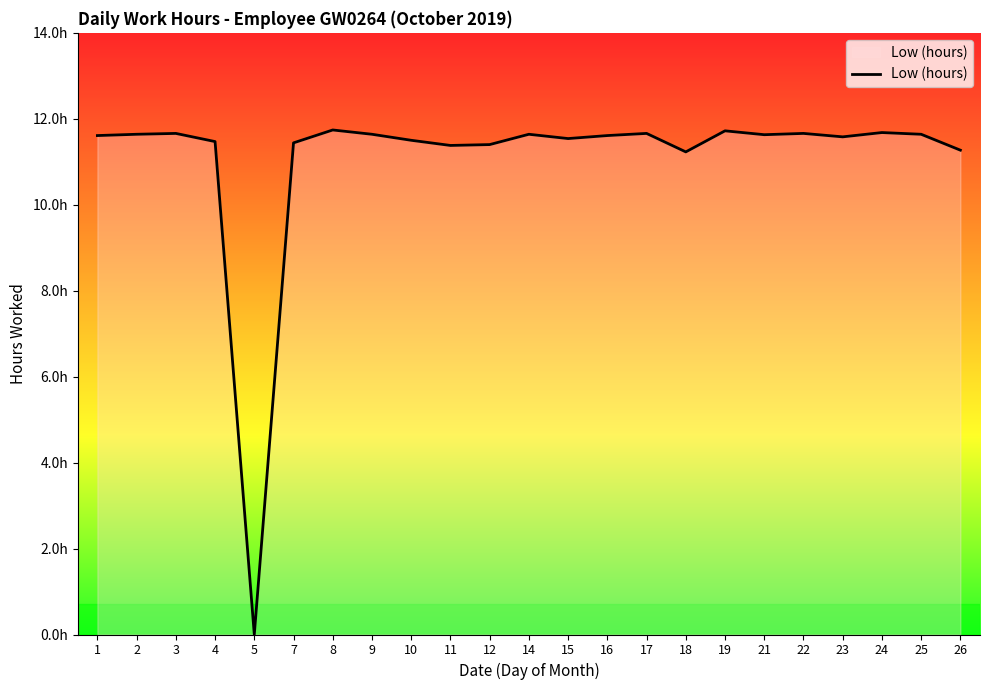

What is the sum of the values at 25 and 16?

23.2